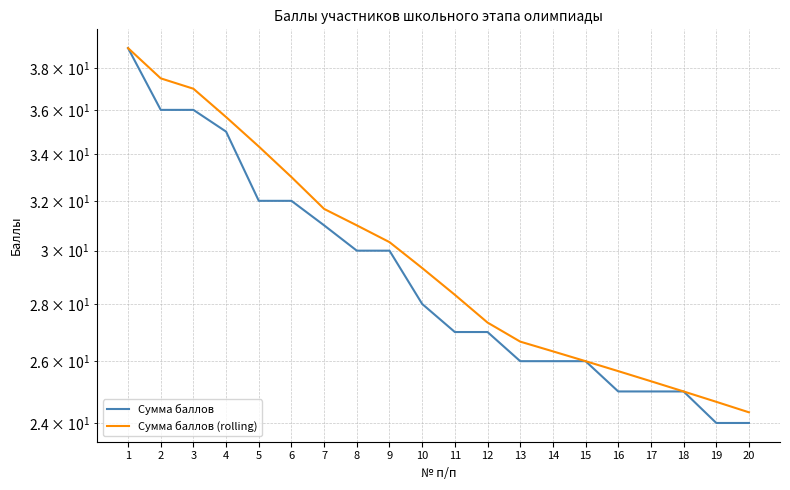

True or false: Сумма баллов (rolling) has a value of 36.8 at 17.

False